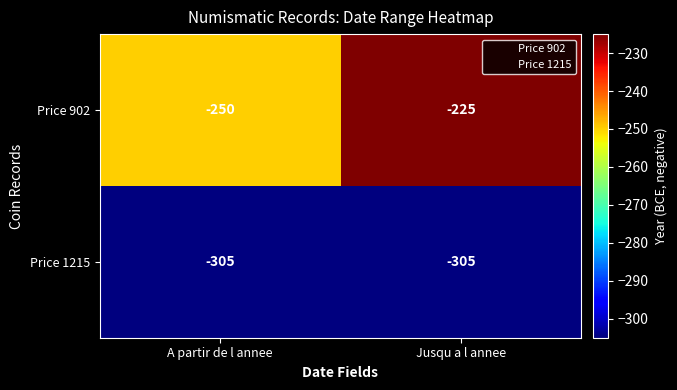

What is the difference between the maximum and minimum values in the Price 902 series?

25